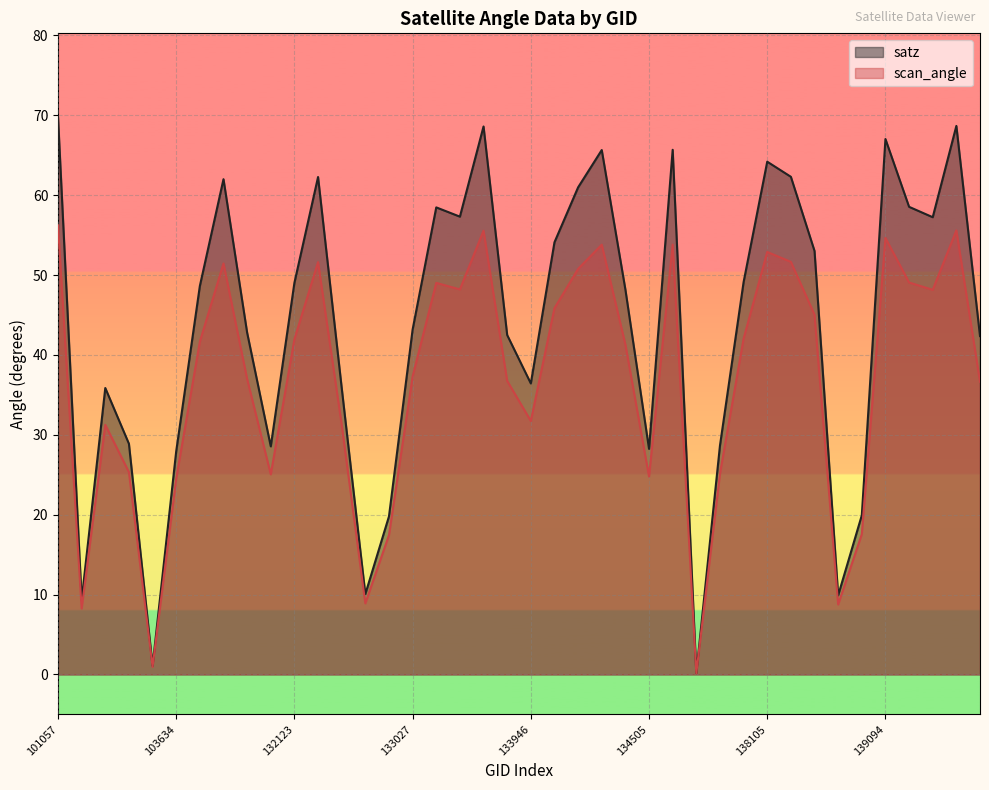

How many lines are shown in the chart?

2